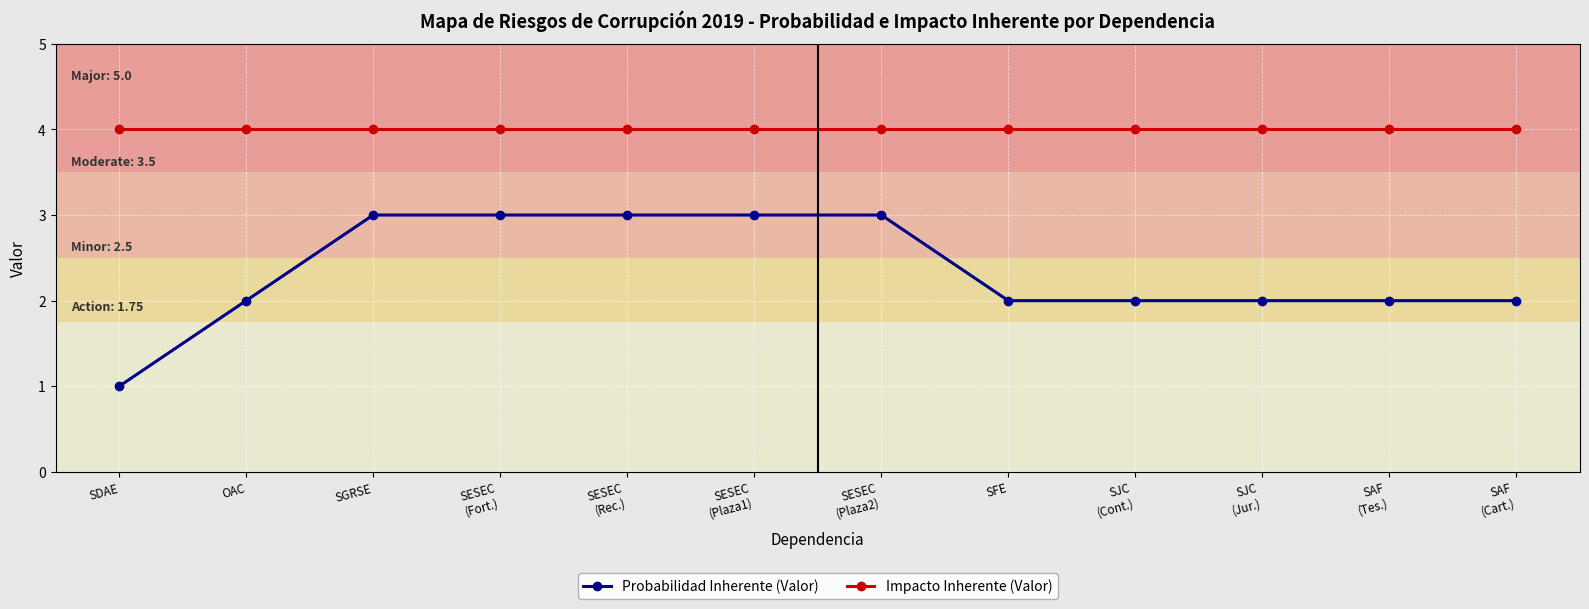

What is the highest value of the Probabilidad Inherente (Valor) series?

3